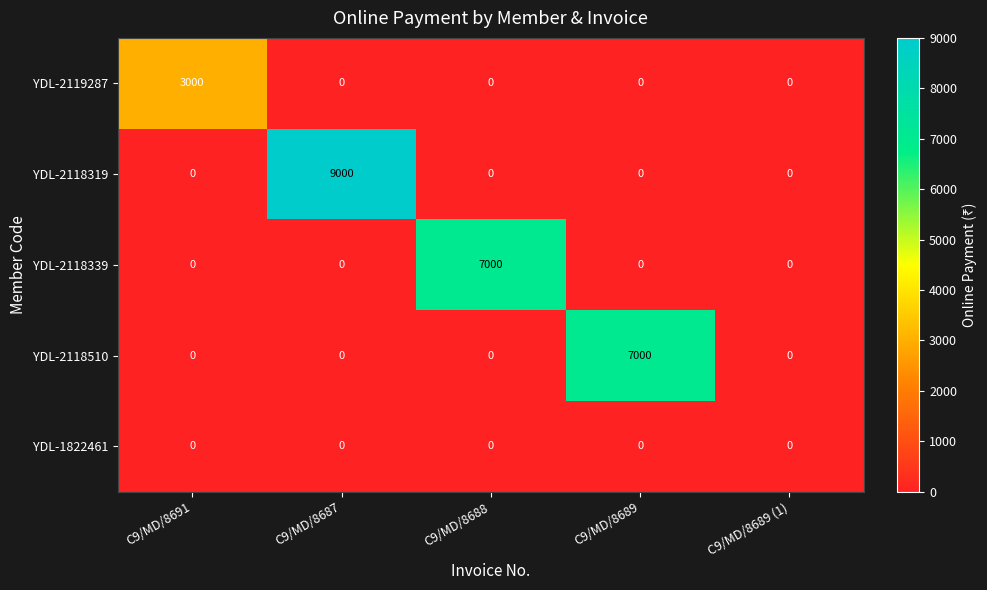

What is the spread (max minus min) of values at C9/MD/8687?

9000